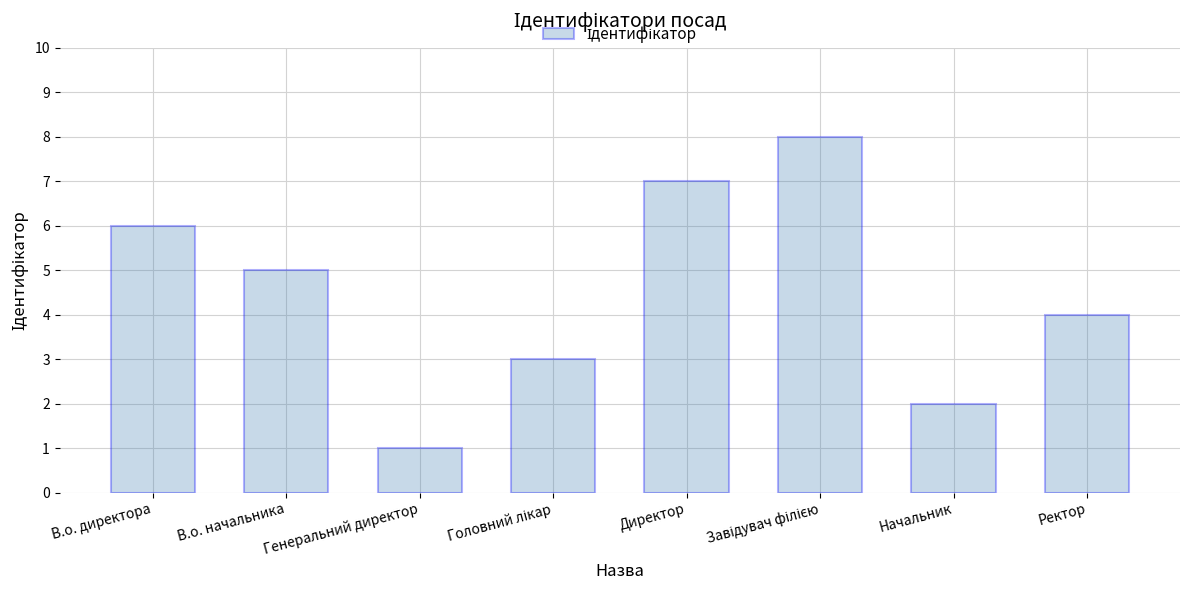

Are the bars horizontal?

No